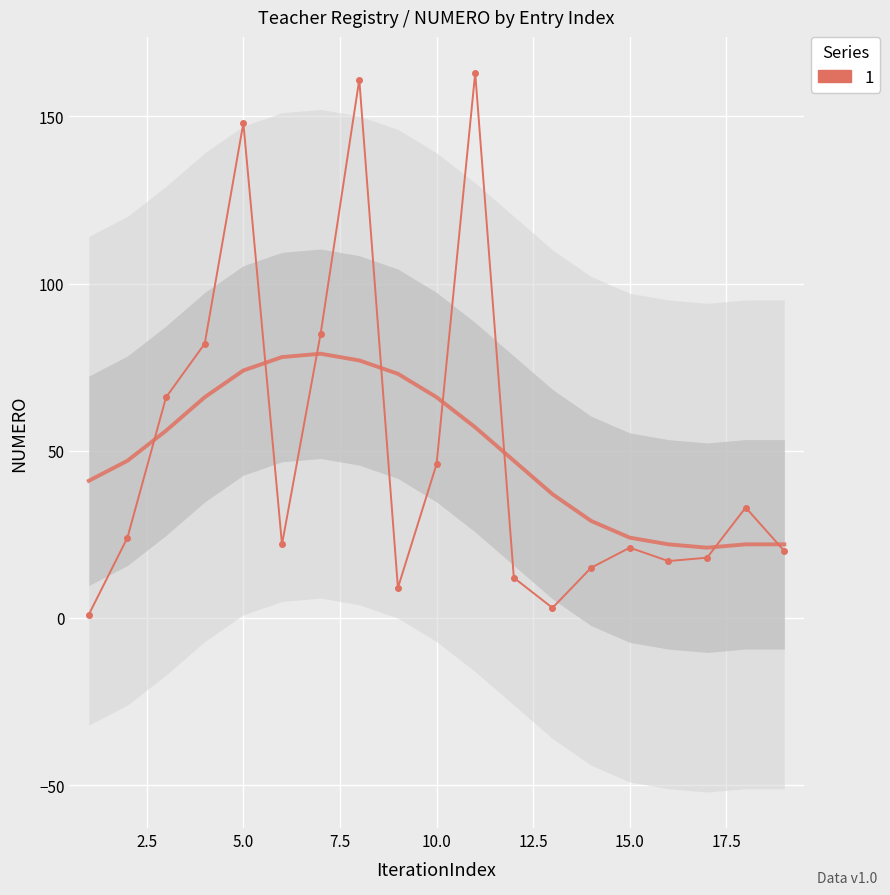

What is the maximum value shown in the chart?

163